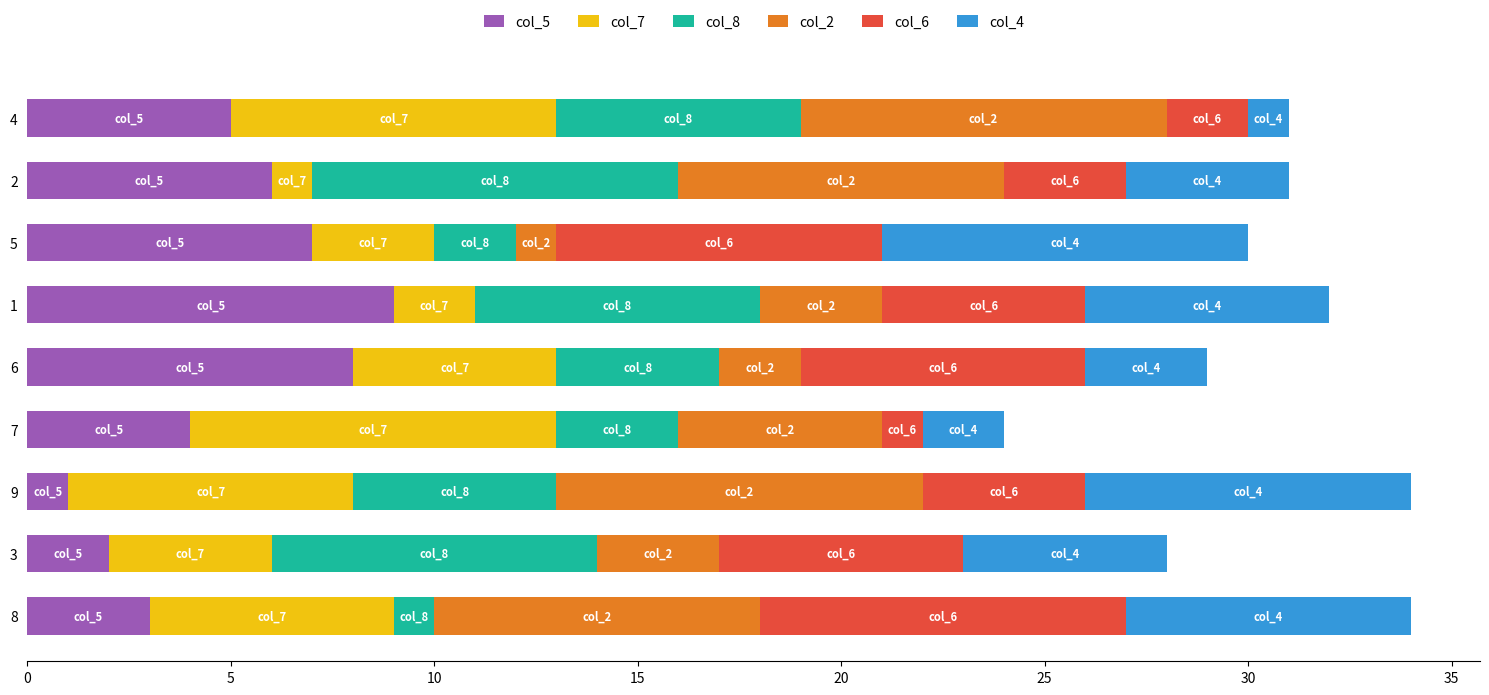

Is it true that col_5 equals 4 at 7?

True